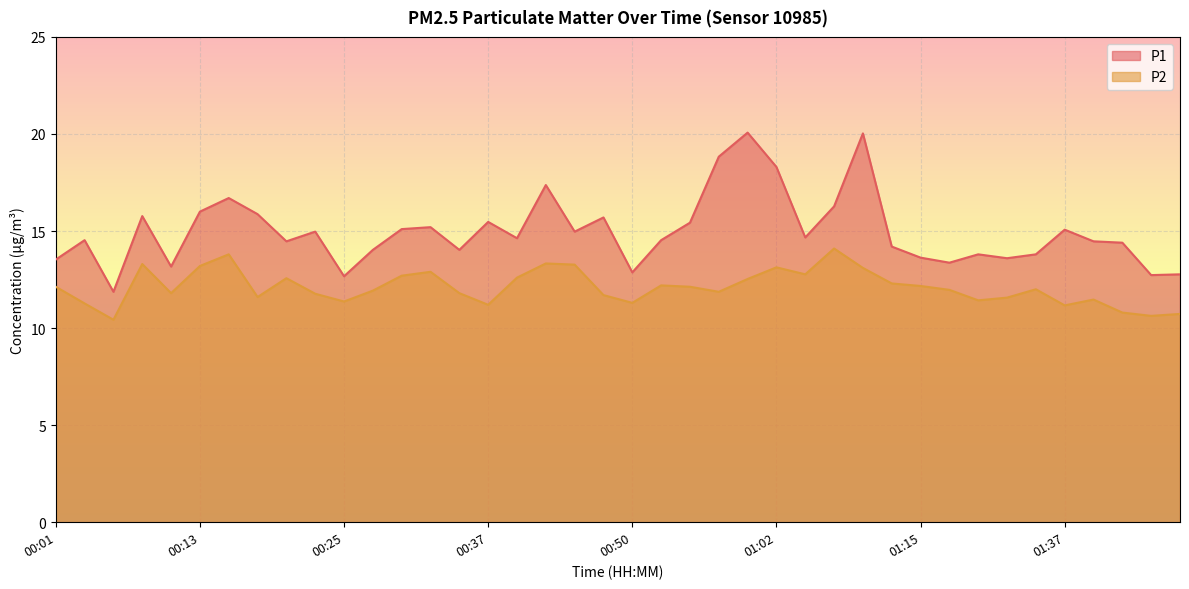

True or false: P2 has more than 0 points higher than both neighbors.

True